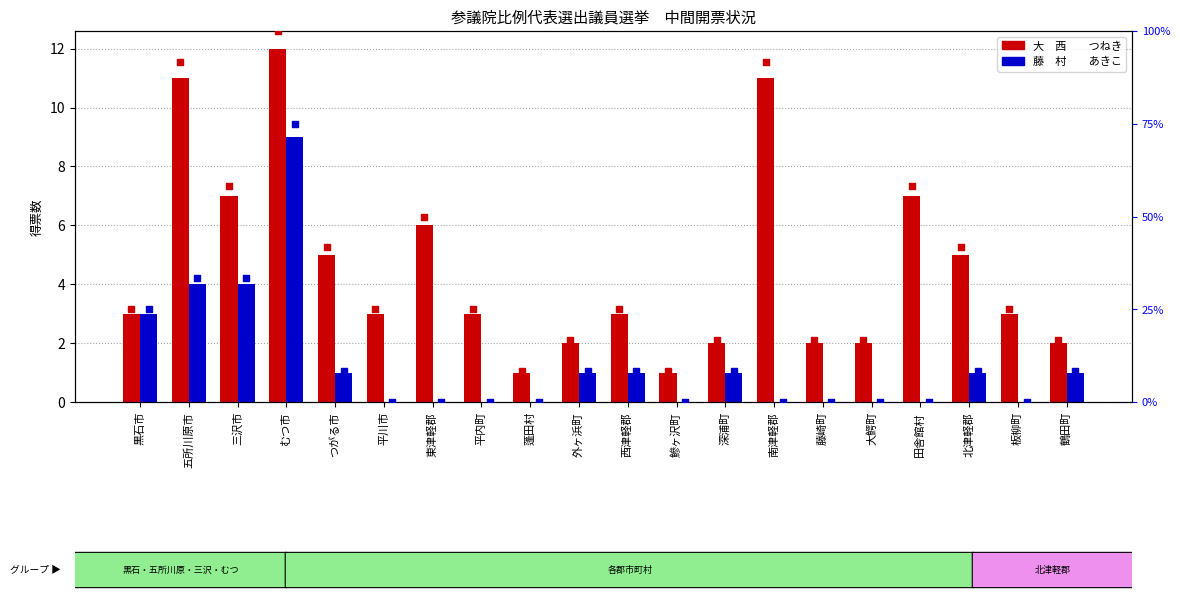

Which series contains the lowest Y value?

藤　村　　あきこ